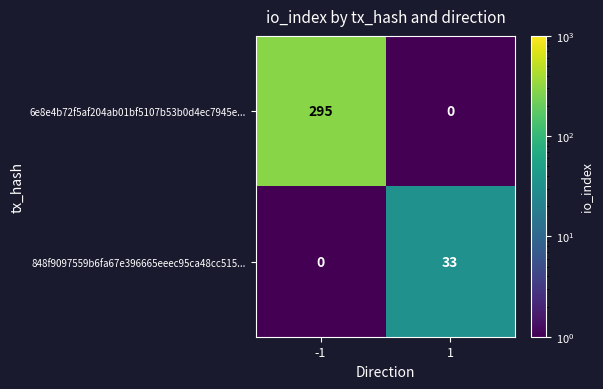

List the series in order of their peak value, lowest first.

848f9097559b6fa67e396665eeec95ca48cc515..., 6e8e4b72f5af204ab01bf5107b53b0d4ec7945e...